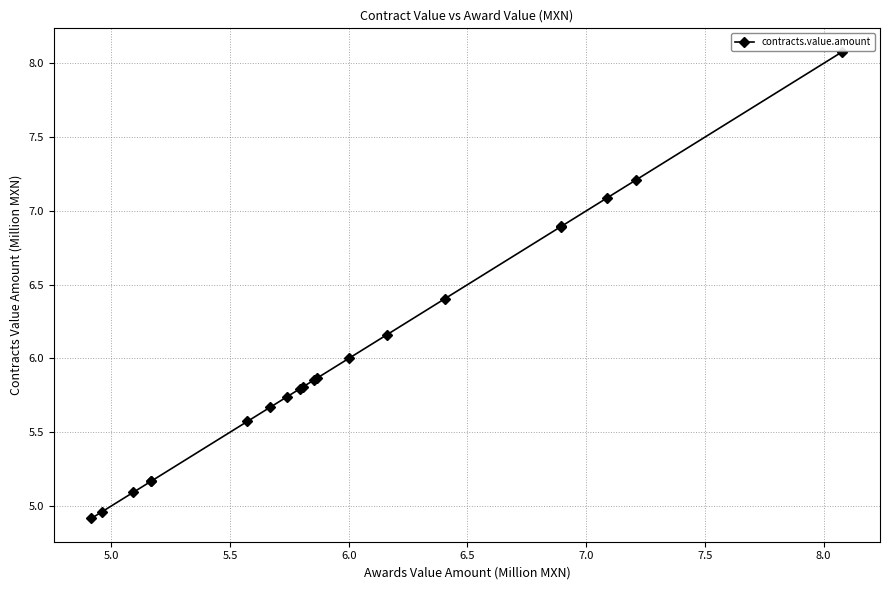

What is the maximum value shown in the chart?

8.1